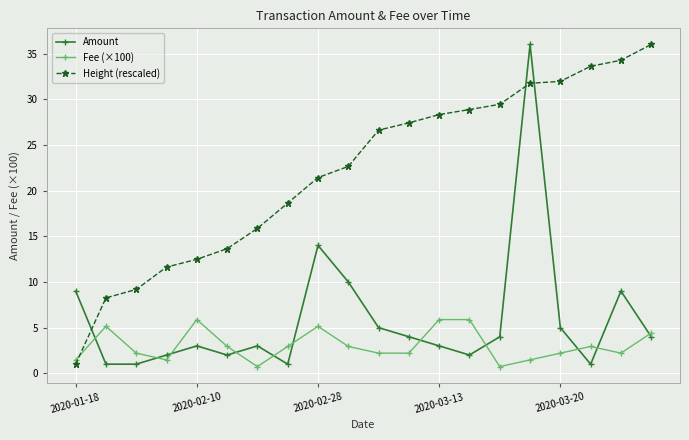

Which series has the largest total across all categories?

Height (rescaled)